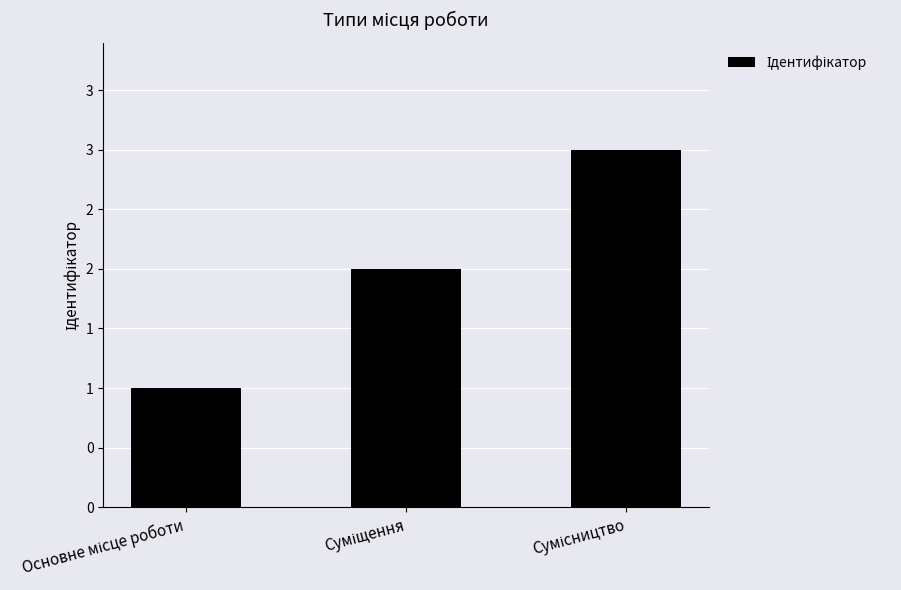

Does the chart contain any negative values?

No